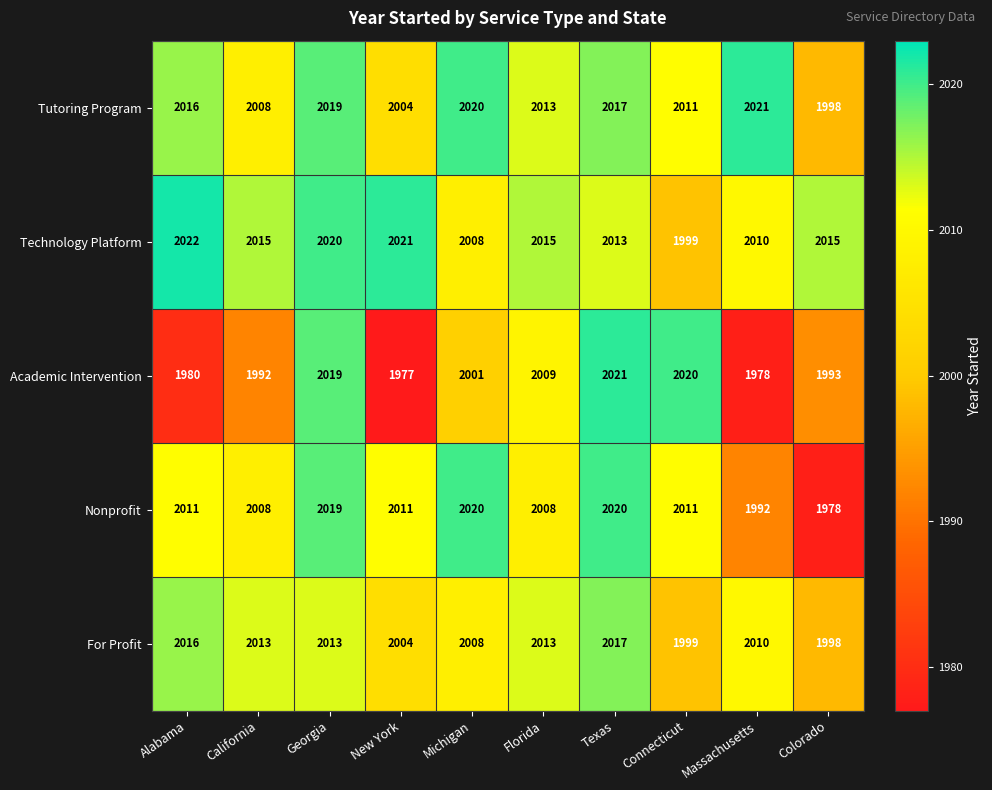

What is the greatest value displayed?

2022